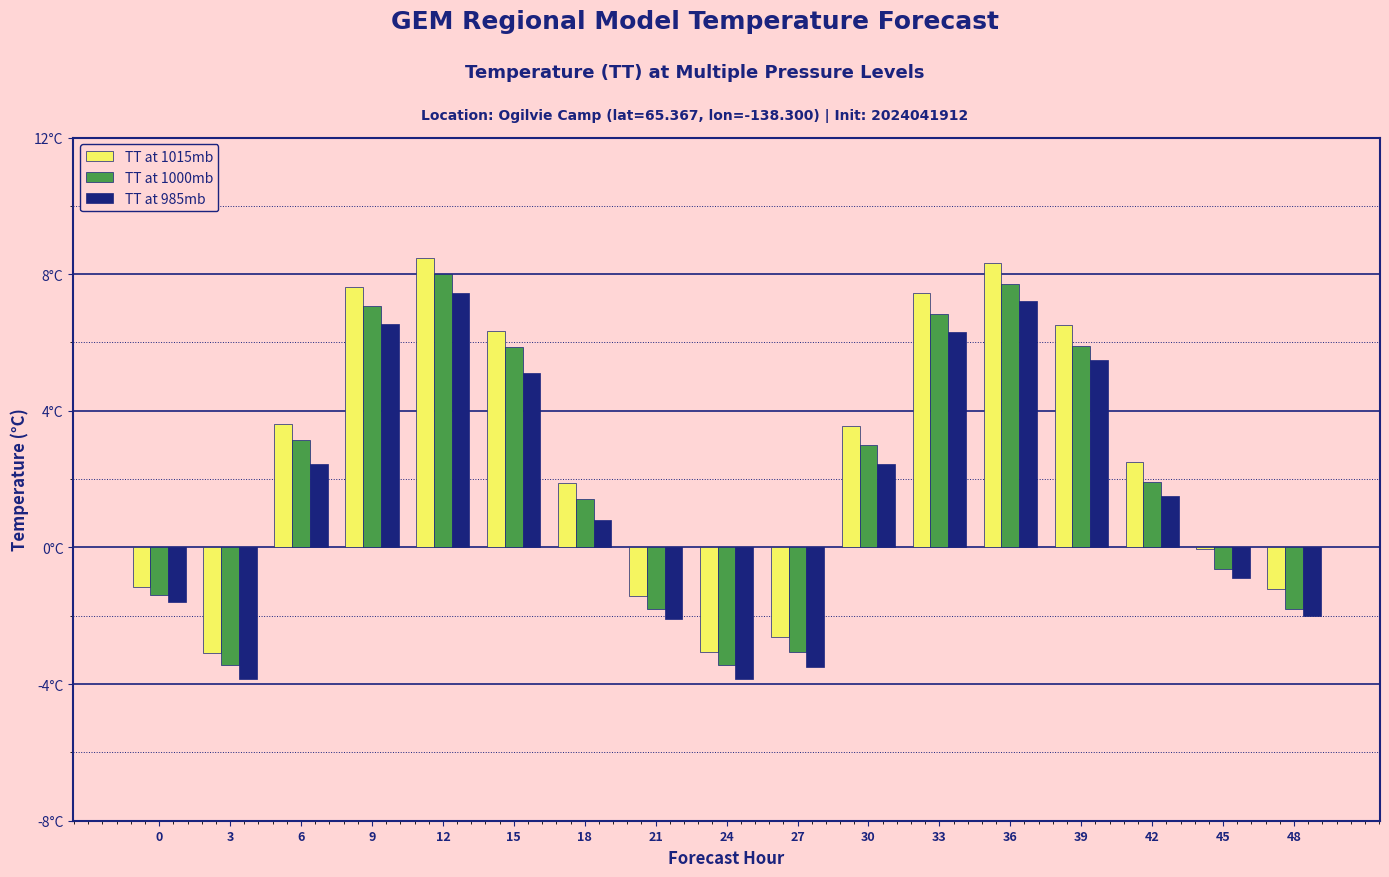

Reading left to right, list all the values displayed in this chart.

TT at 1015mb: -1.2	-3.1	3.6	7.6	8.5	6.3	1.9	-1.4	-3.1	-2.6	3.6	7.4	8.3	6.5	2.5	-0.1	-1.2
TT at 1000mb: -1.4	-3.4	3.1	7.1	8.0	5.9	1.4	-1.8	-3.5	-3.1	3.0	6.8	7.7	5.9	1.9	-0.6	-1.8
TT at 985mb: -1.6	-3.9	2.5	6.5	7.4	5.1	0.8	-2.1	-3.9	-3.5	2.5	6.3	7.2	5.5	1.5	-0.9	-2.0